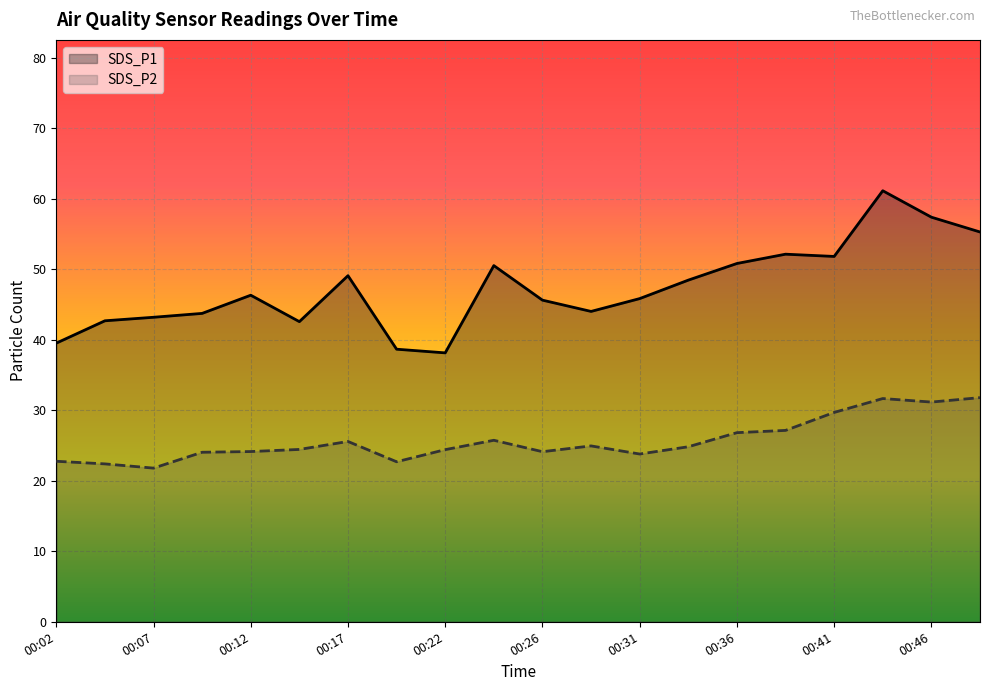

True or false: SDS_P1 and SDS_P2 cross at least once.

False